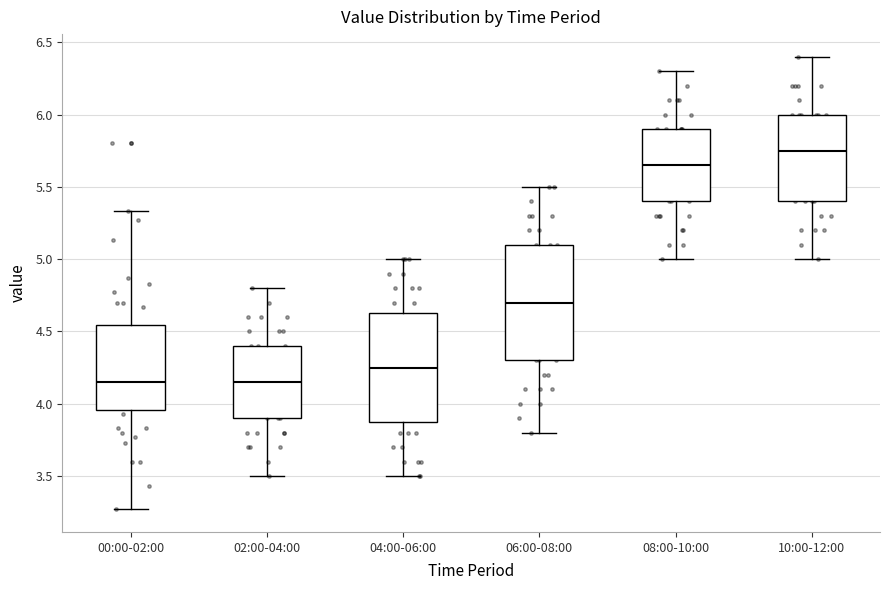

Reading left to right, read every box against the y-axis: the position of its median line, the range the box covers, and the ends of its whiskers. The values are not printed on the chart, so give them approximately, as read against the axis.

00:00-02:00: median 4.15, box 3.95 to 4.55, whiskers 3.25 to 5.35
02:00-04:00: median 4.15, box 3.90 to 4.40, whiskers 3.50 to 4.80
04:00-06:00: median 4.25, box 3.90 to 4.65, whiskers 3.50 to 5.00
06:00-08:00: median 4.70, box 4.30 to 5.10, whiskers 3.80 to 5.50
08:00-10:00: median 5.65, box 5.40 to 5.90, whiskers 5.00 to 6.30
10:00-12:00: median 5.75, box 5.40 to 6.00, whiskers 5.00 to 6.40